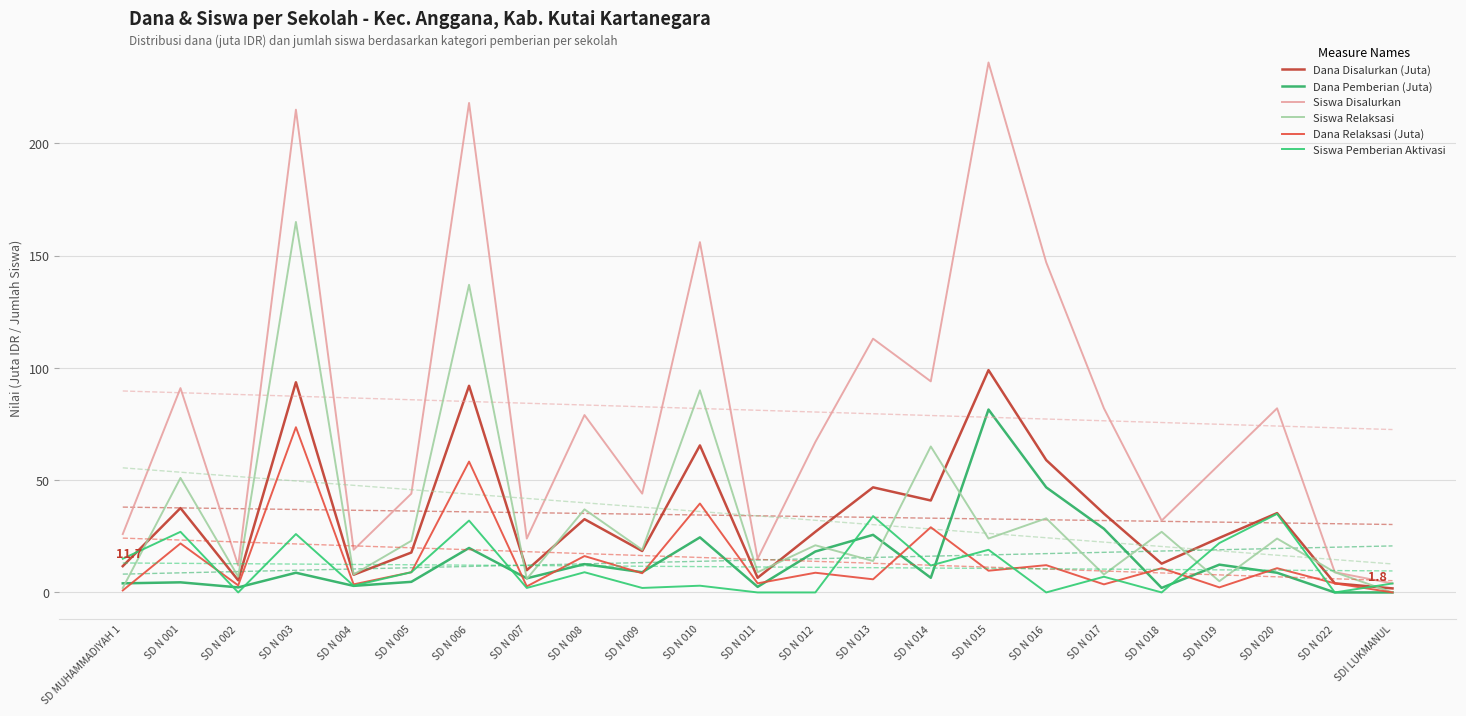

Which series has the largest total across all categories?

Siswa Disalurkan